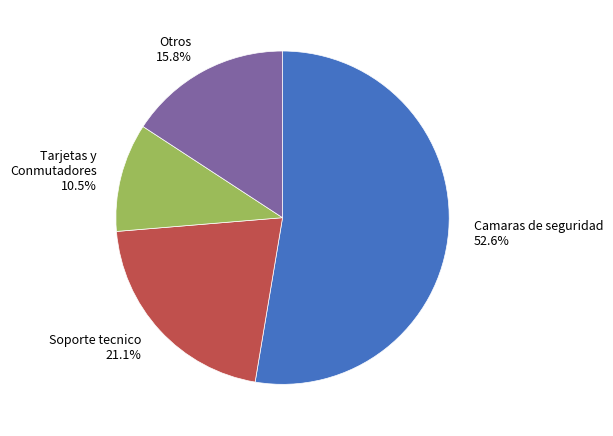

Is there any slice that represents more than half of the pie?

Yes